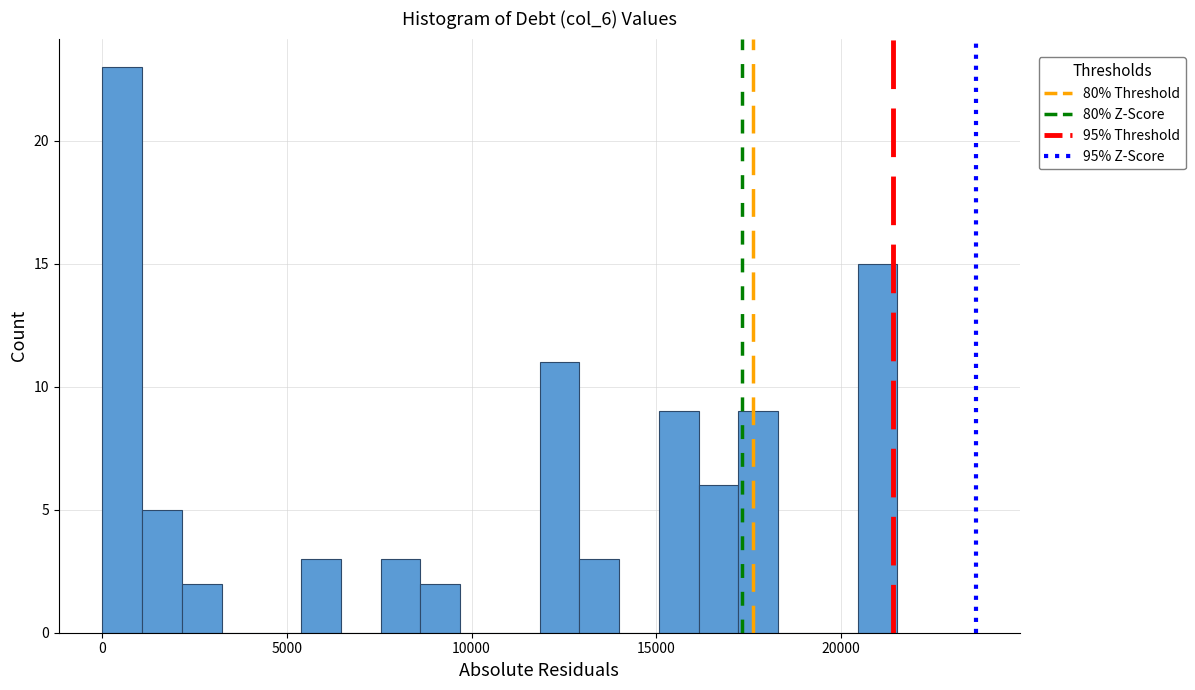

Around what value on the x-axis is the tallest bar? Give the approximate position of its centre, as read against the axis.

500